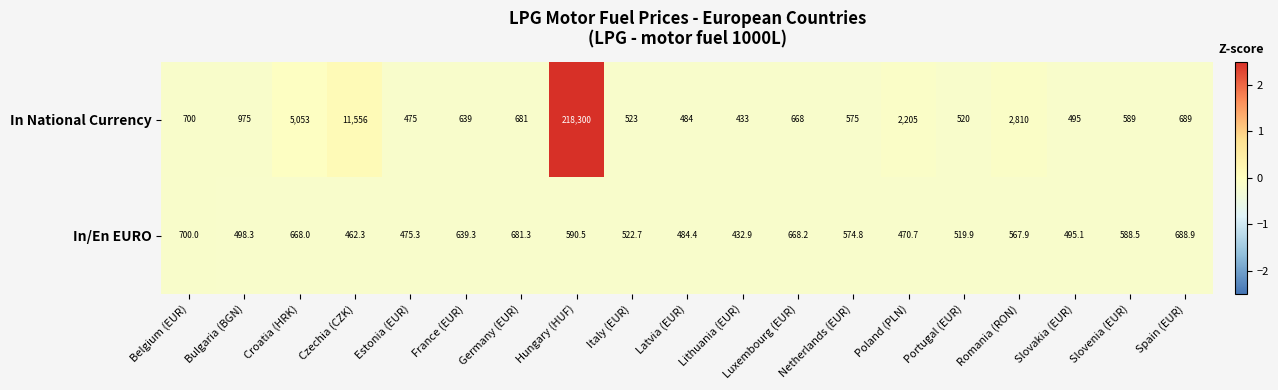

List the series in order of their overall mean, lowest first.

In/En EURO, In National Currency